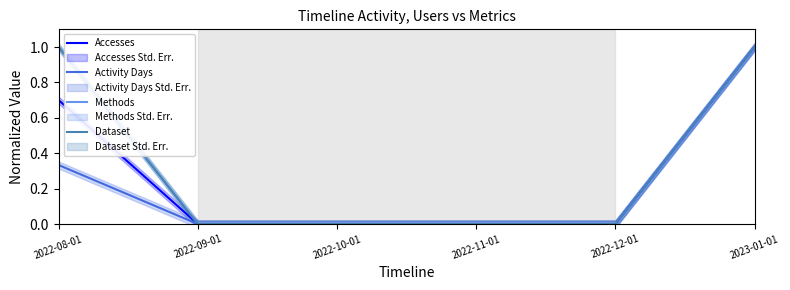

At how many categories does at least one series exceed 0?

2